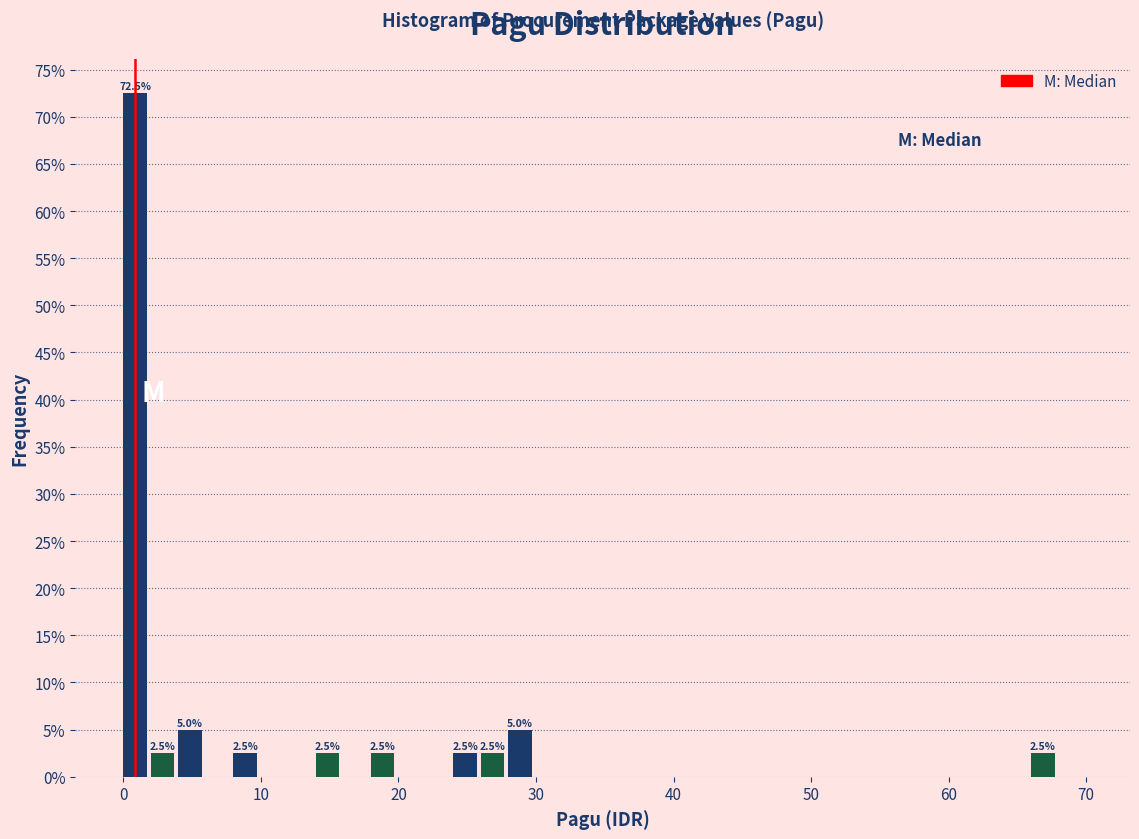

Read against the x-axis, roughly where is the centre of the tallest bar?

1